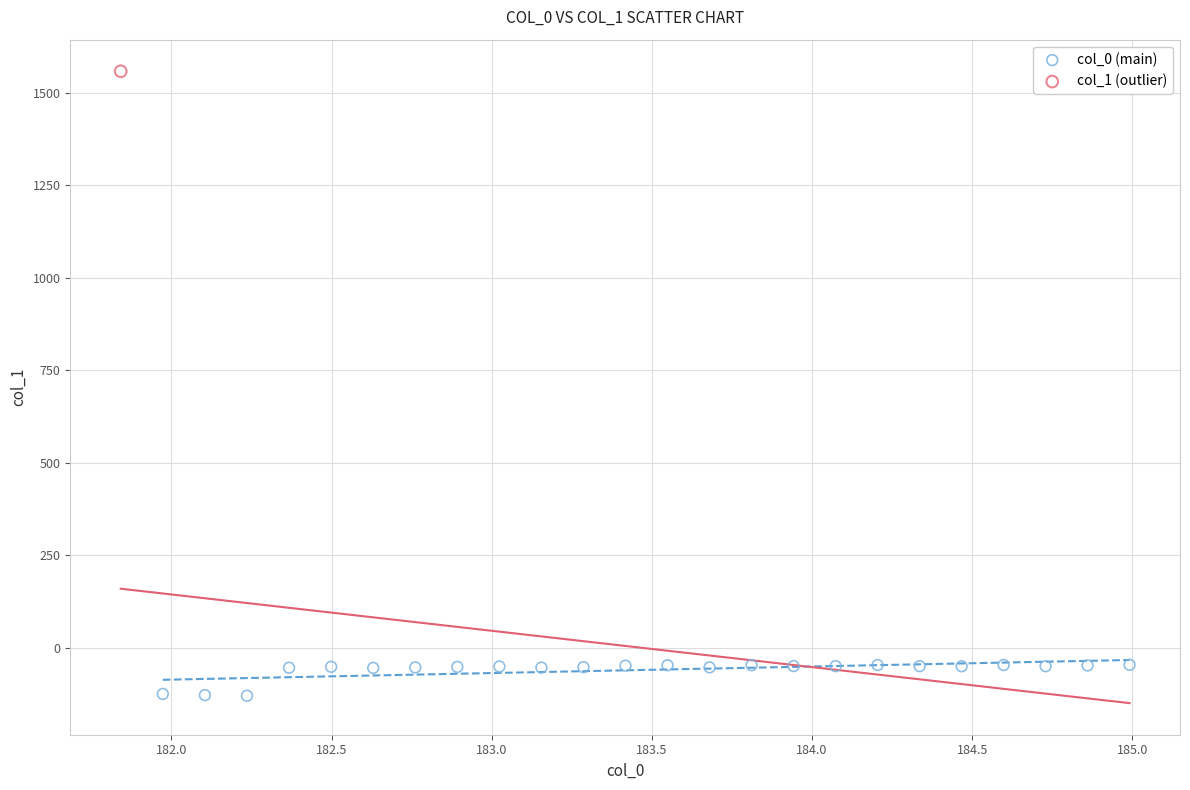

What are all the series names shown in the legend?

col_0 (main), col_1 (outlier)